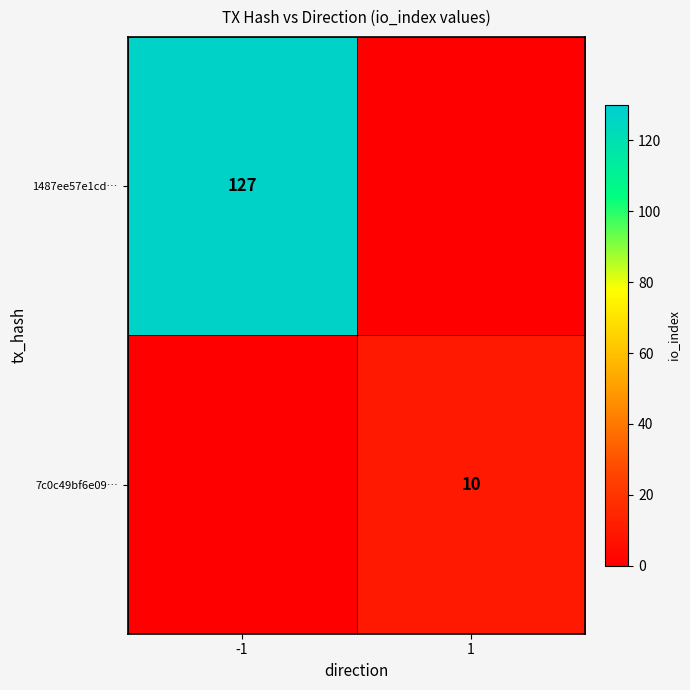

Is it true that 1487ee57e1cd… equals 218 at -1?

False